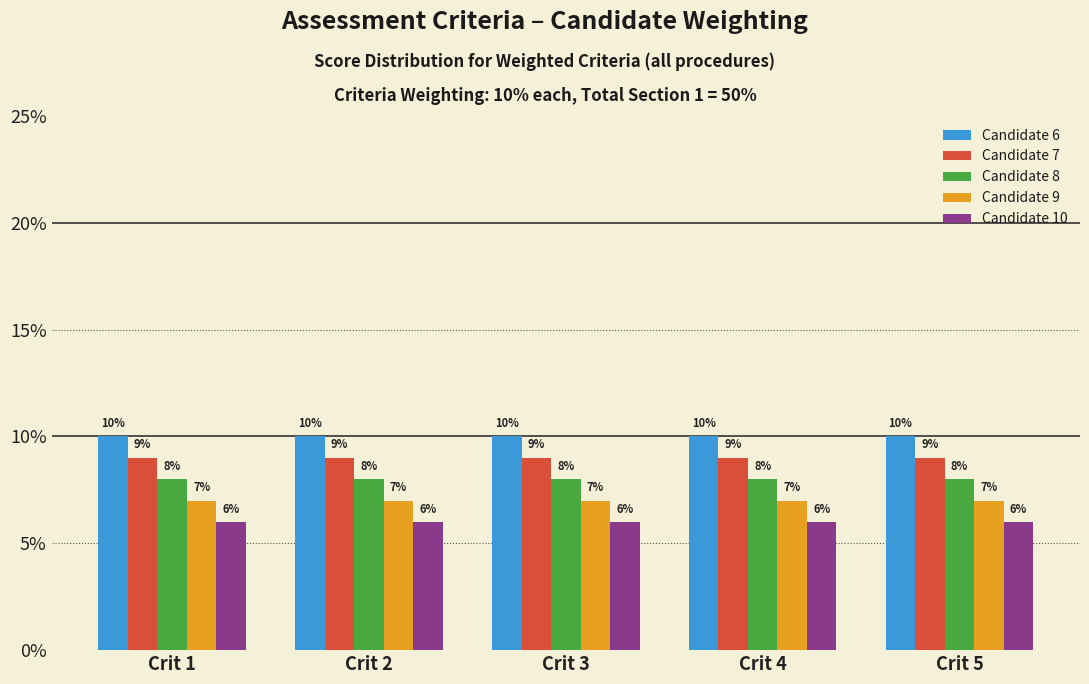

What is the difference between the highest and lowest values at Crit 4?

4